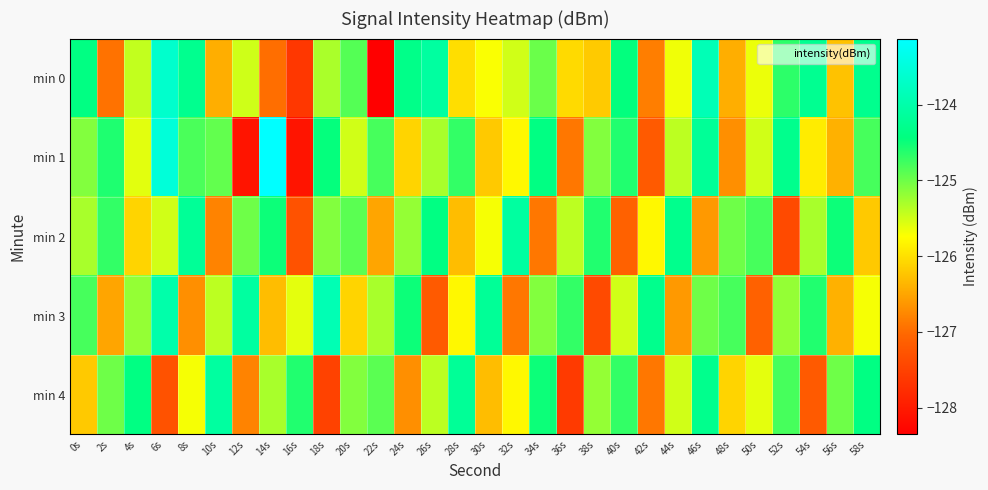

Count the number of categories in the chart.

30